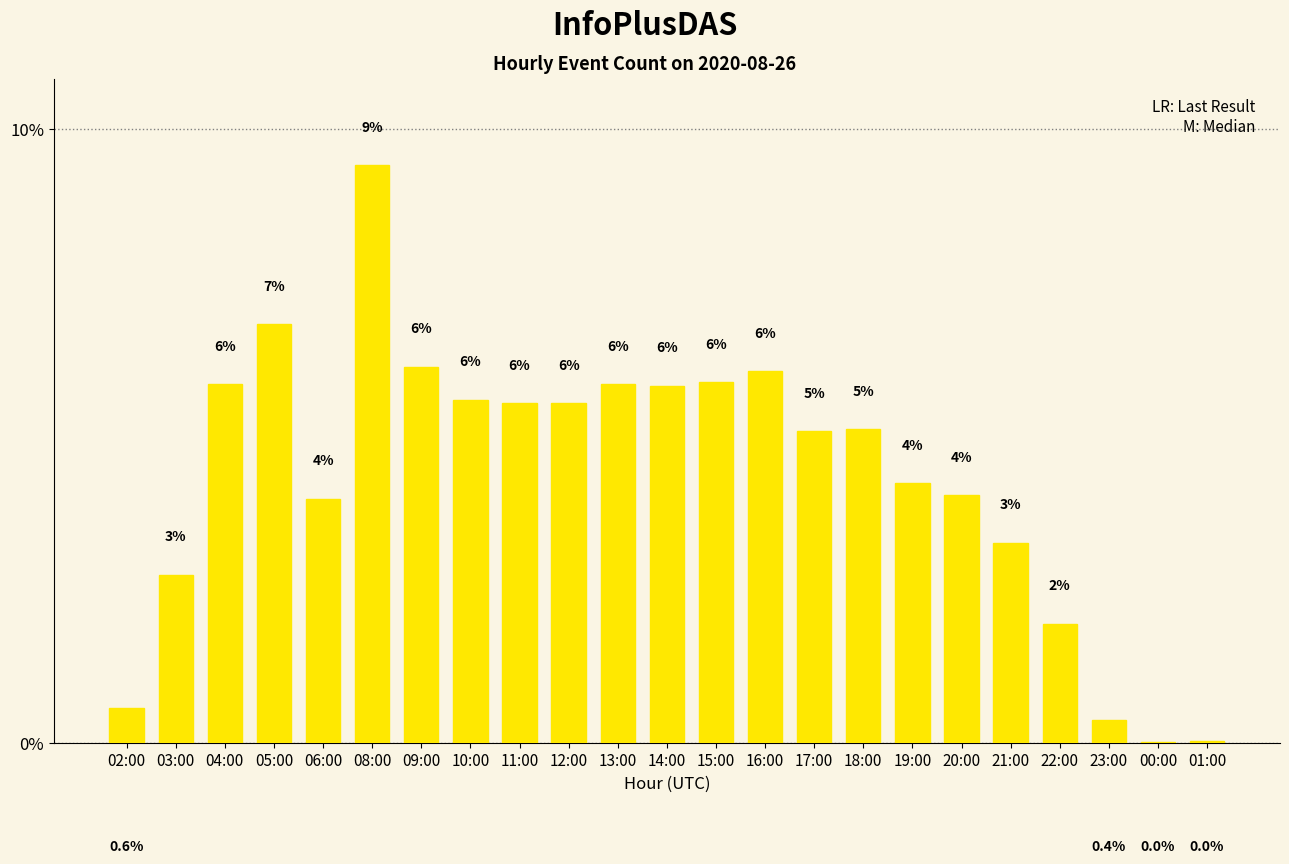

Which category has the lowest value across all series?

00:00